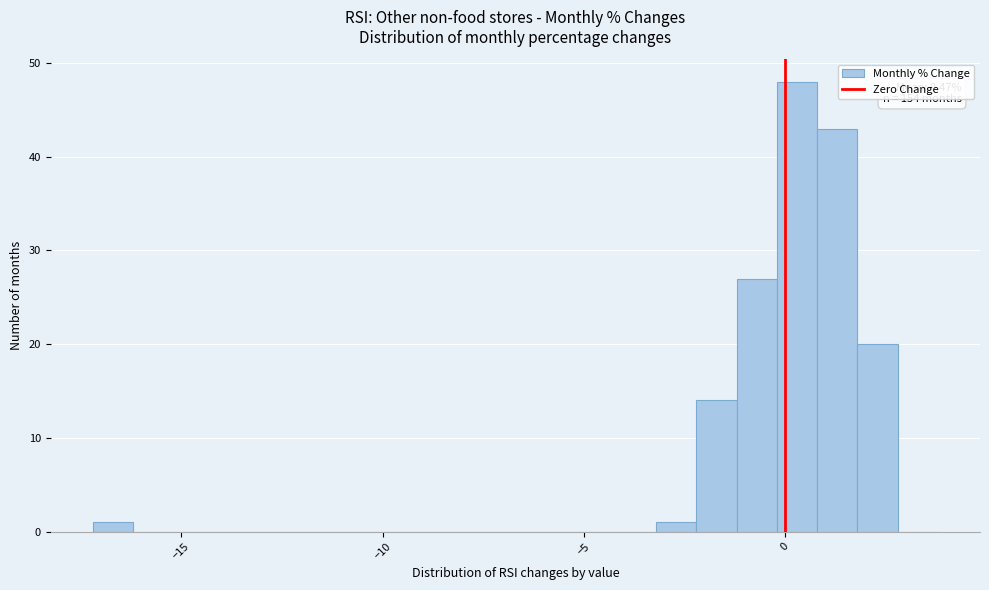

Around what value on the x-axis is the tallest bar? Give the approximate position of its centre, as read against the axis.

0.5